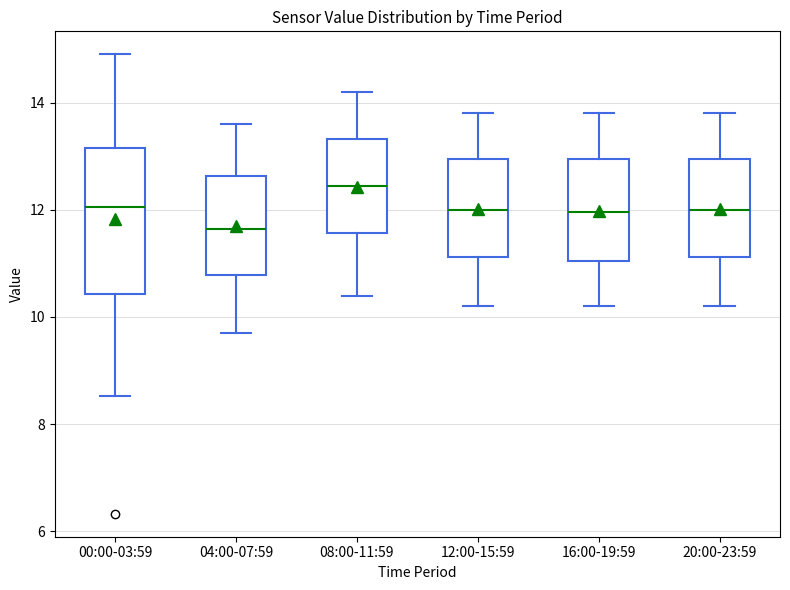

Which box is the tallest, from its lower edge to its upper edge?

00:00-03:59